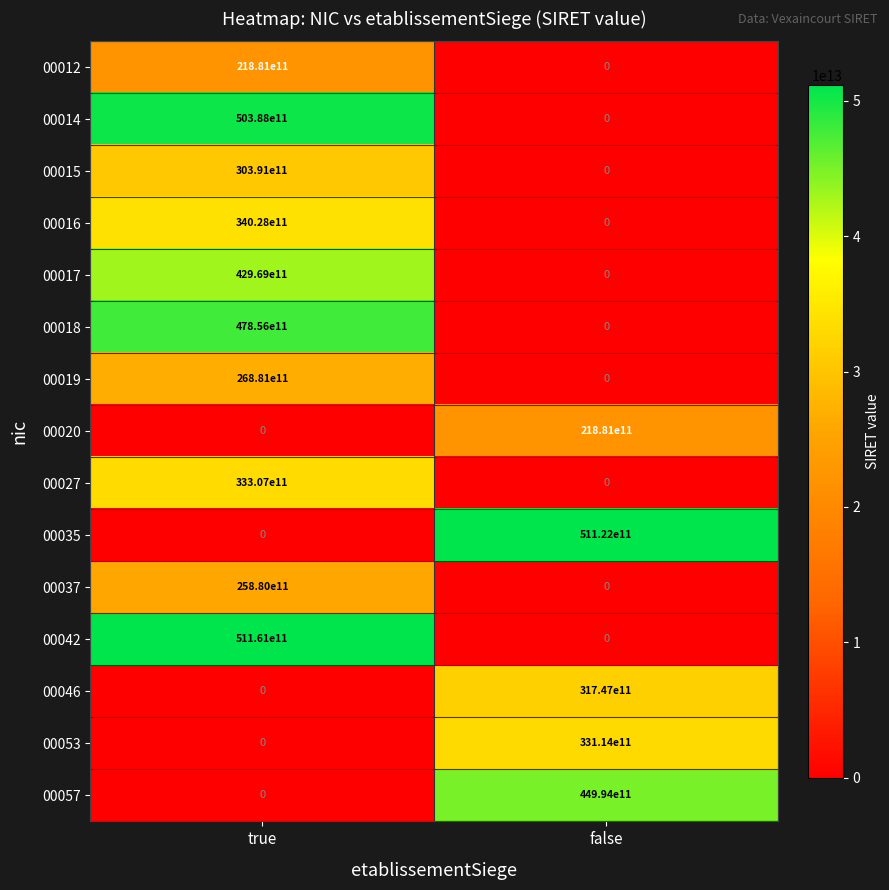

At which category is the sum across all series the highest?

true